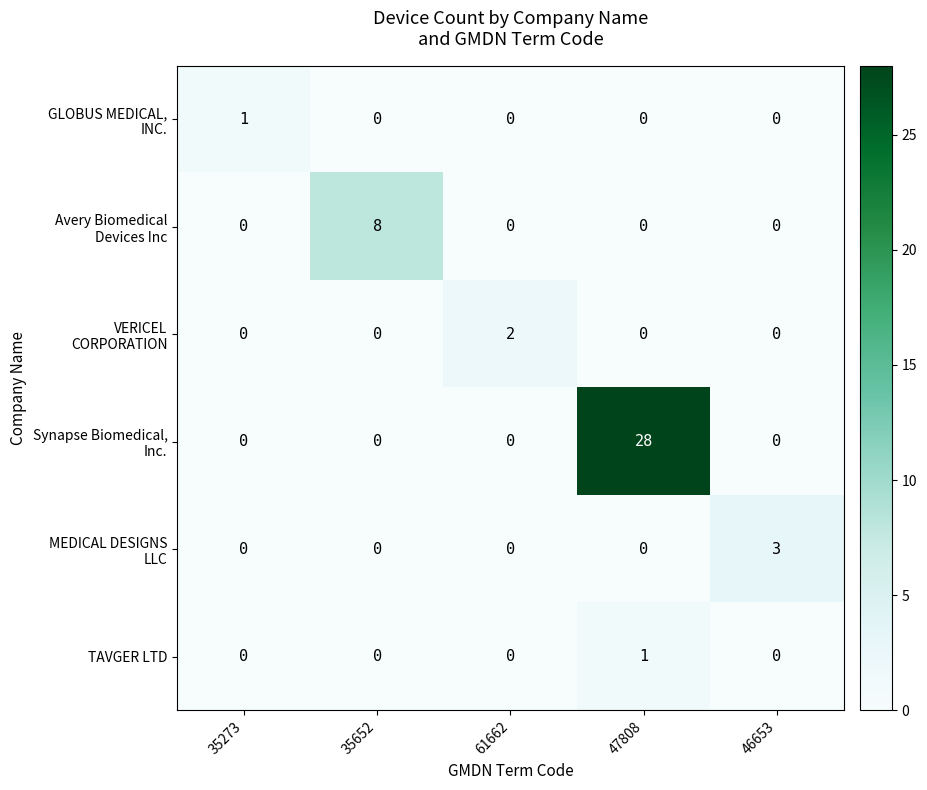

What is the total value across all series at 35652?

8